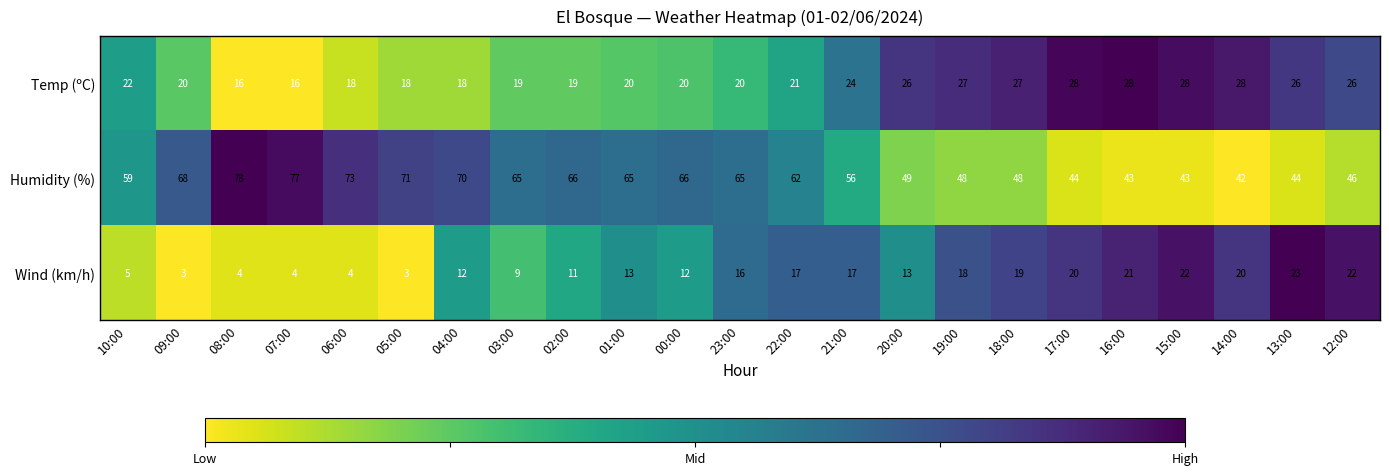

At which category does the chart reach its peak across all series?

08:00